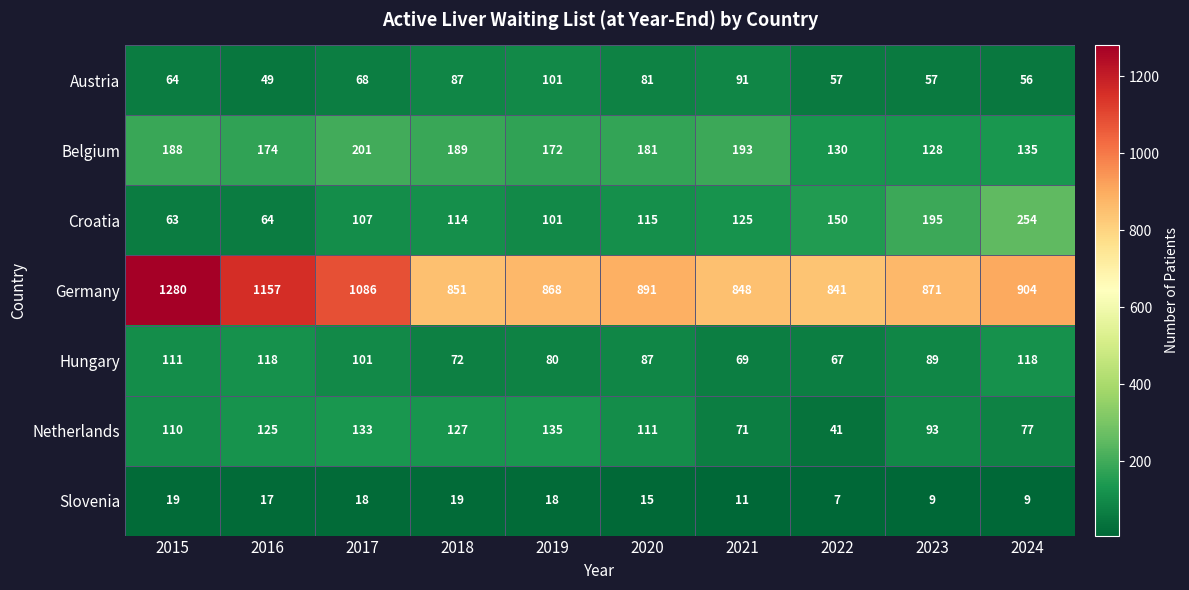

Which series has the largest range (max minus min)?

Germany